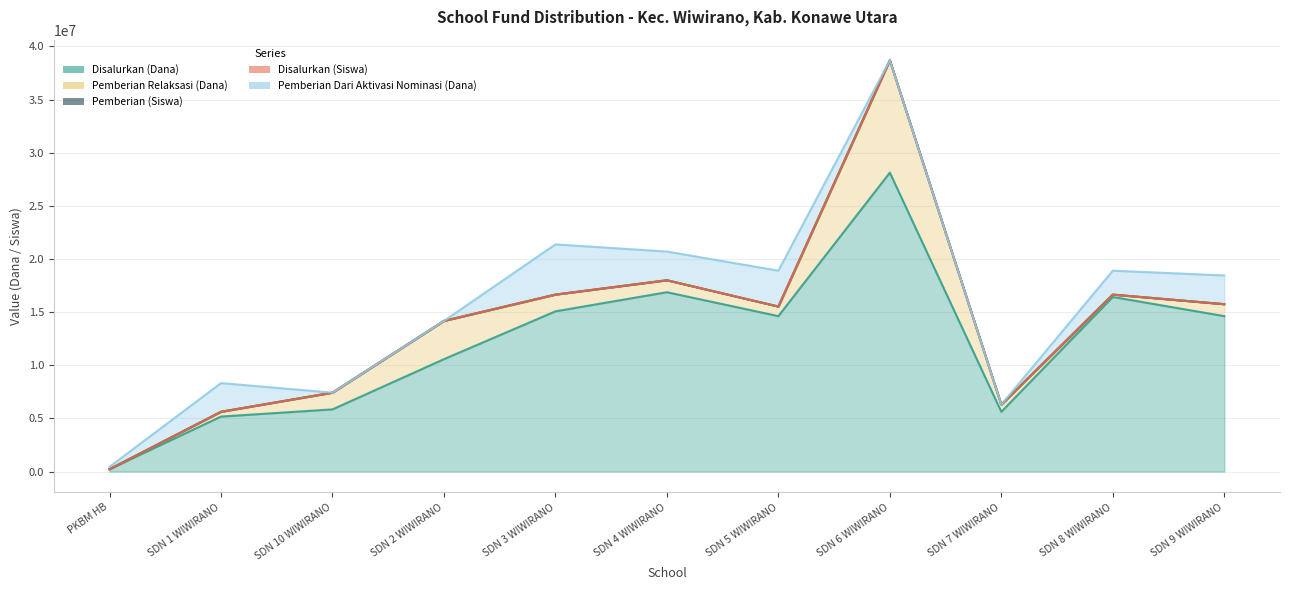

What are all the series names shown in the legend?

Disalurkan (Dana), Pemberian Relaksasi (Dana), Pemberian (Siswa), Disalurkan (Siswa), Pemberian Dari Aktivasi Nominasi (Dana)